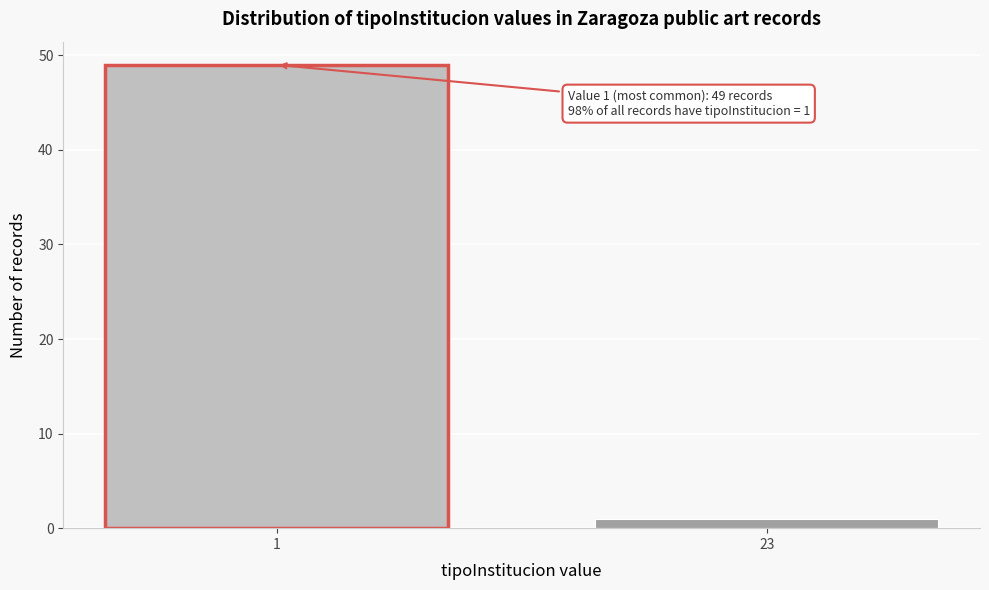

Reading left to right, extract all data points from this chart.

1=49	23=1